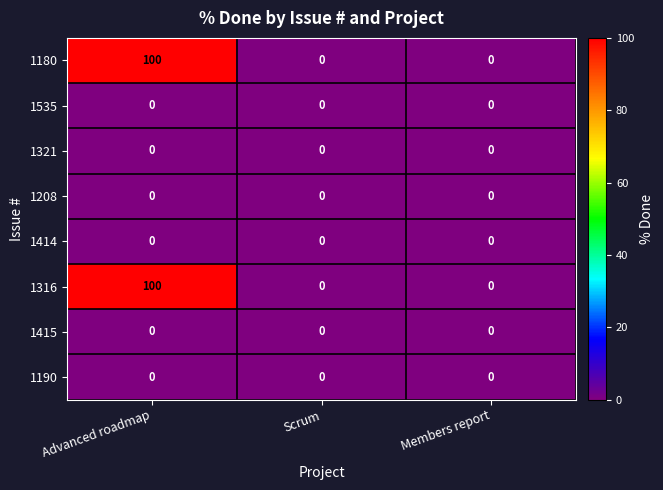

The value of 1415 at Advanced roadmap is 0. True or false?

True